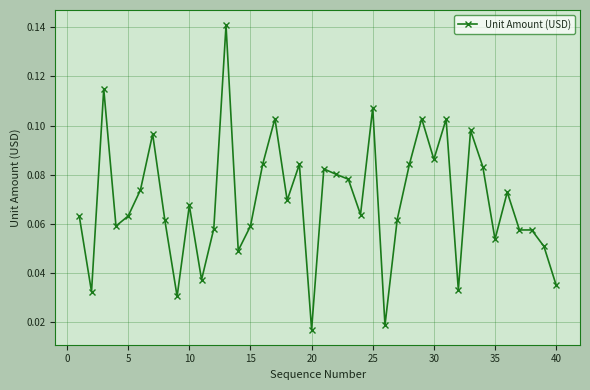

True or false: the data has more than 2 interior local peaks.

True